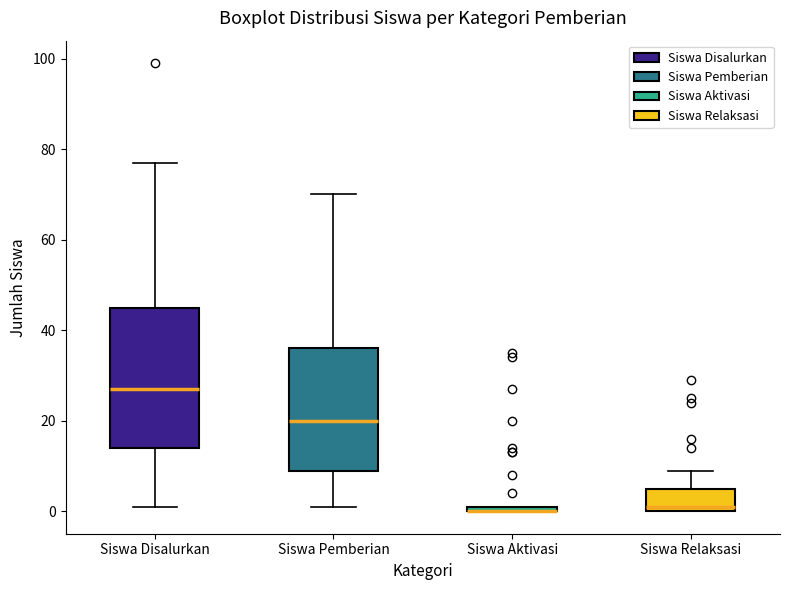

Where does the median line of the box for Siswa Relaksasi sit on the y-axis? The values are not printed on the chart, so give them approximately, as read against the axis.

2